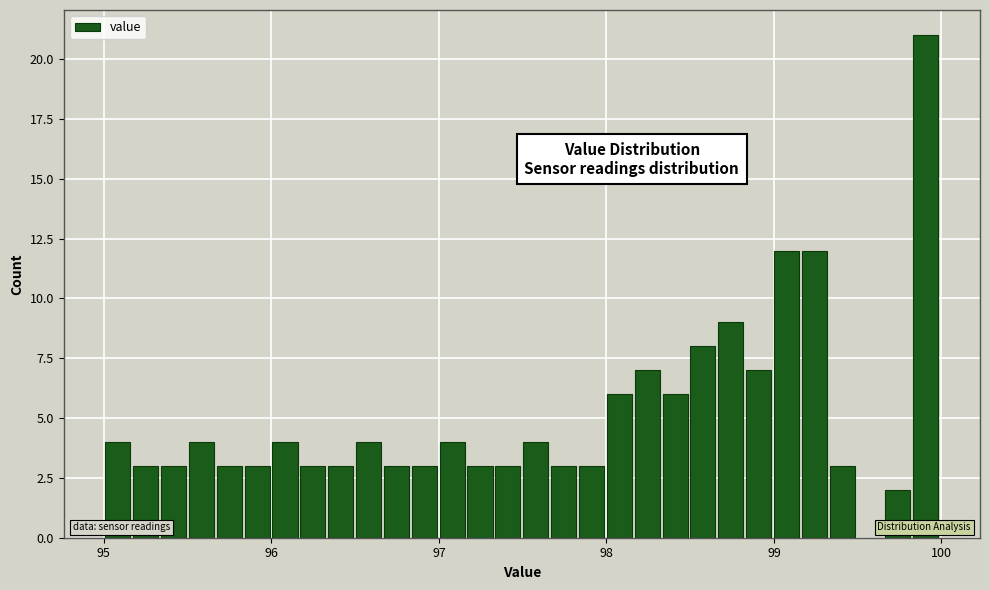

Read against the x-axis, roughly where is the centre of the tallest bar?

99.9